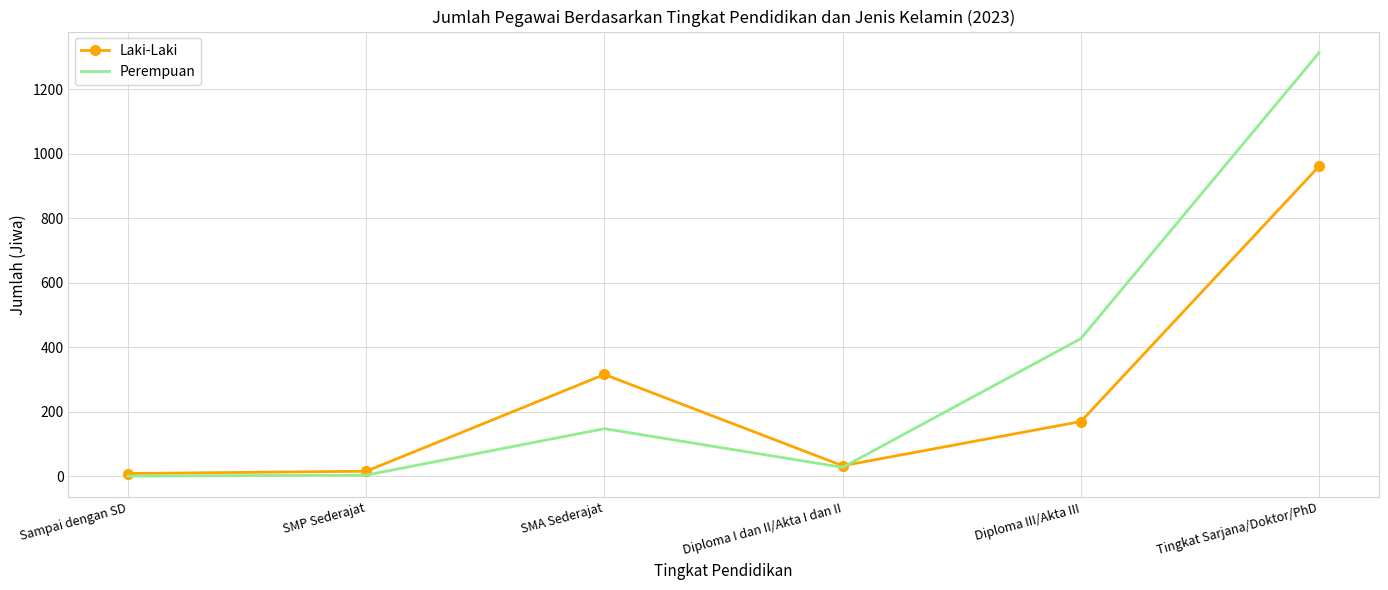

What is the total value across all series at SMP Sederajat?

20